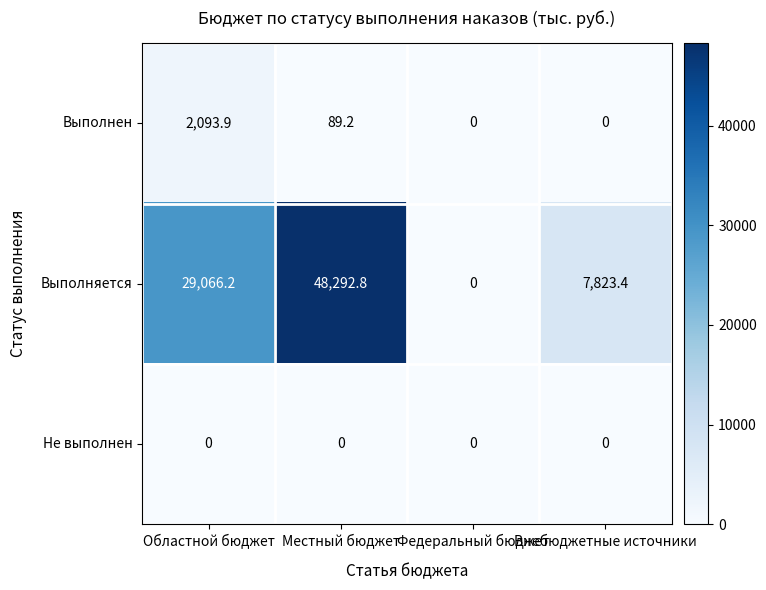

How many distinct data groups are displayed?

3